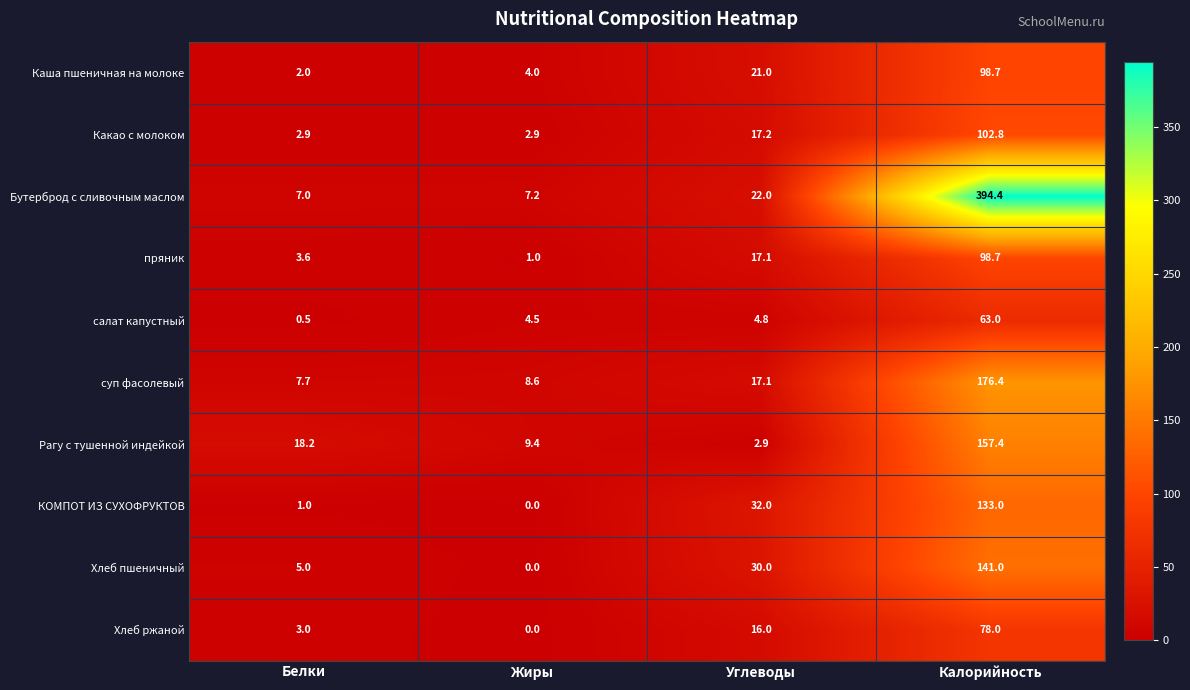

Which series has the largest total across all categories?

Бутерброд с сливочным маслом